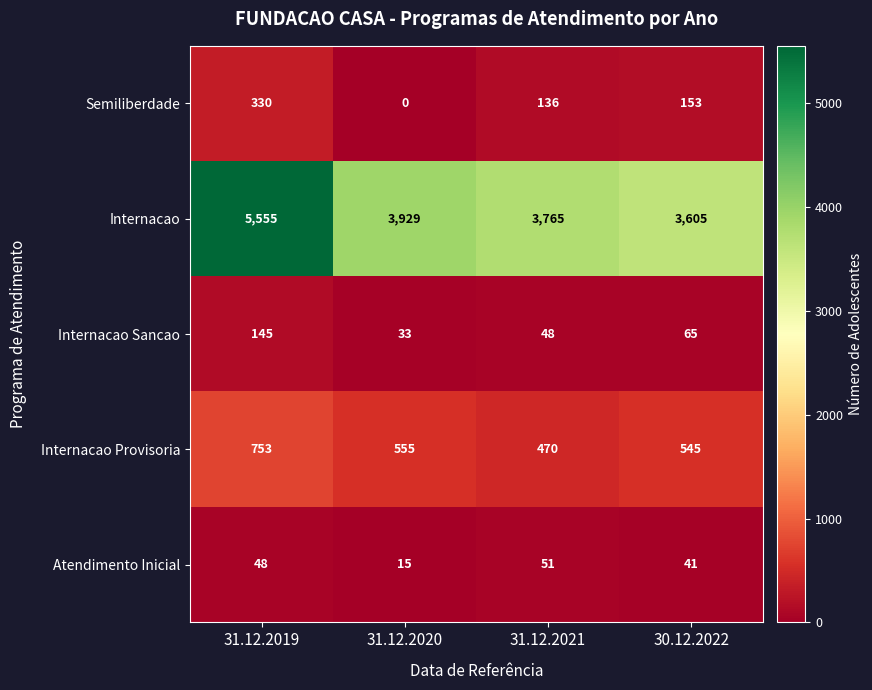

What is the average value of the Atendimento Inicial series?

39